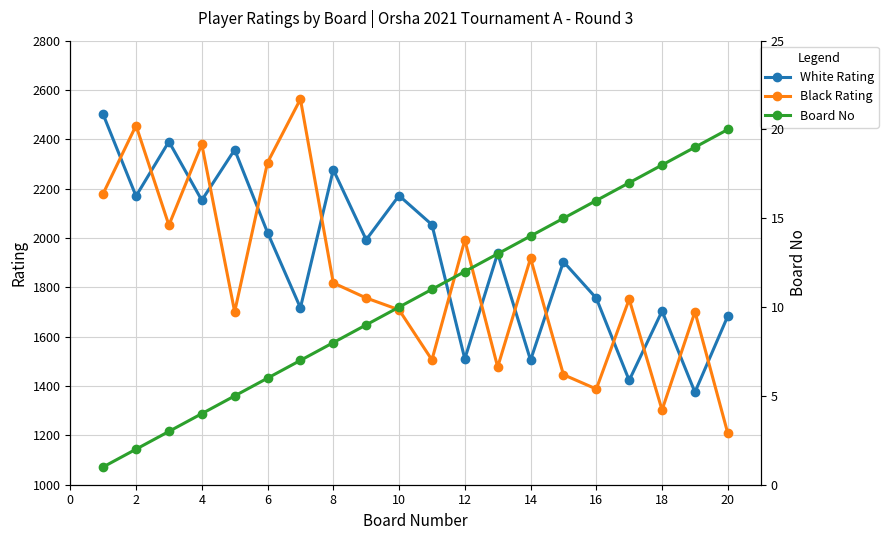

How many interior local peaks does the Black Rating series have?

7